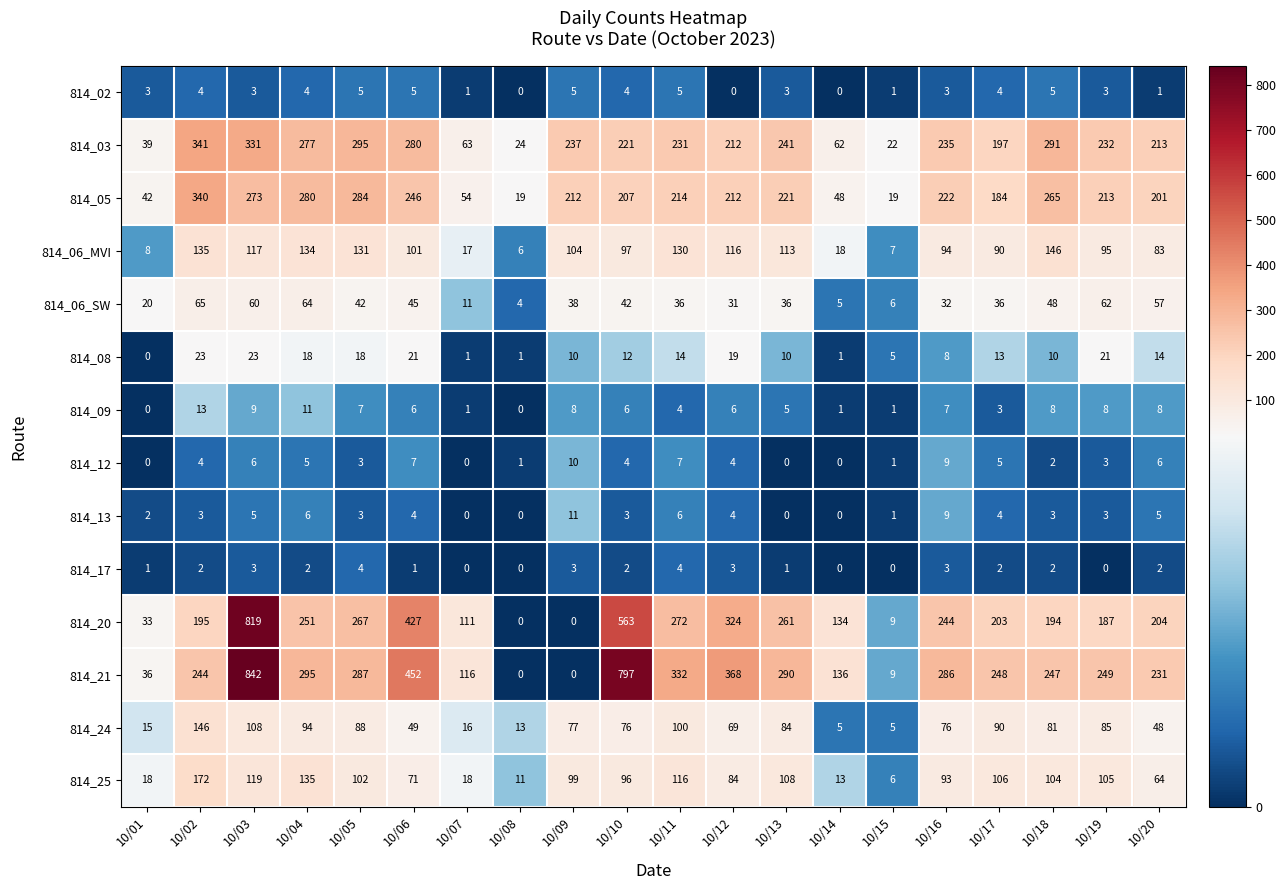

What is the average value of the 814_08 series?

12